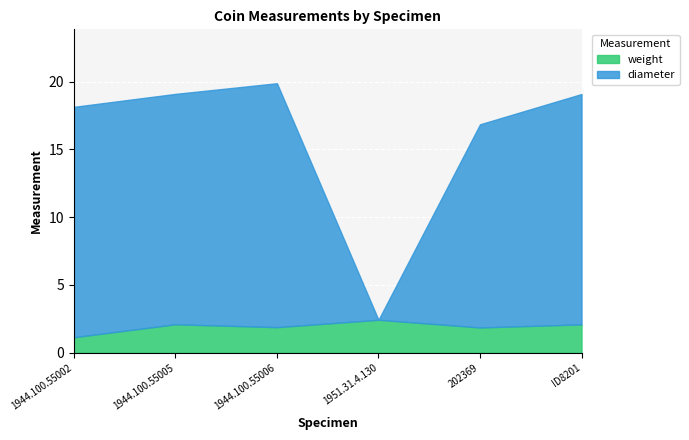

Is it true that weight equals 1.9 at 1944.100.55006?

True